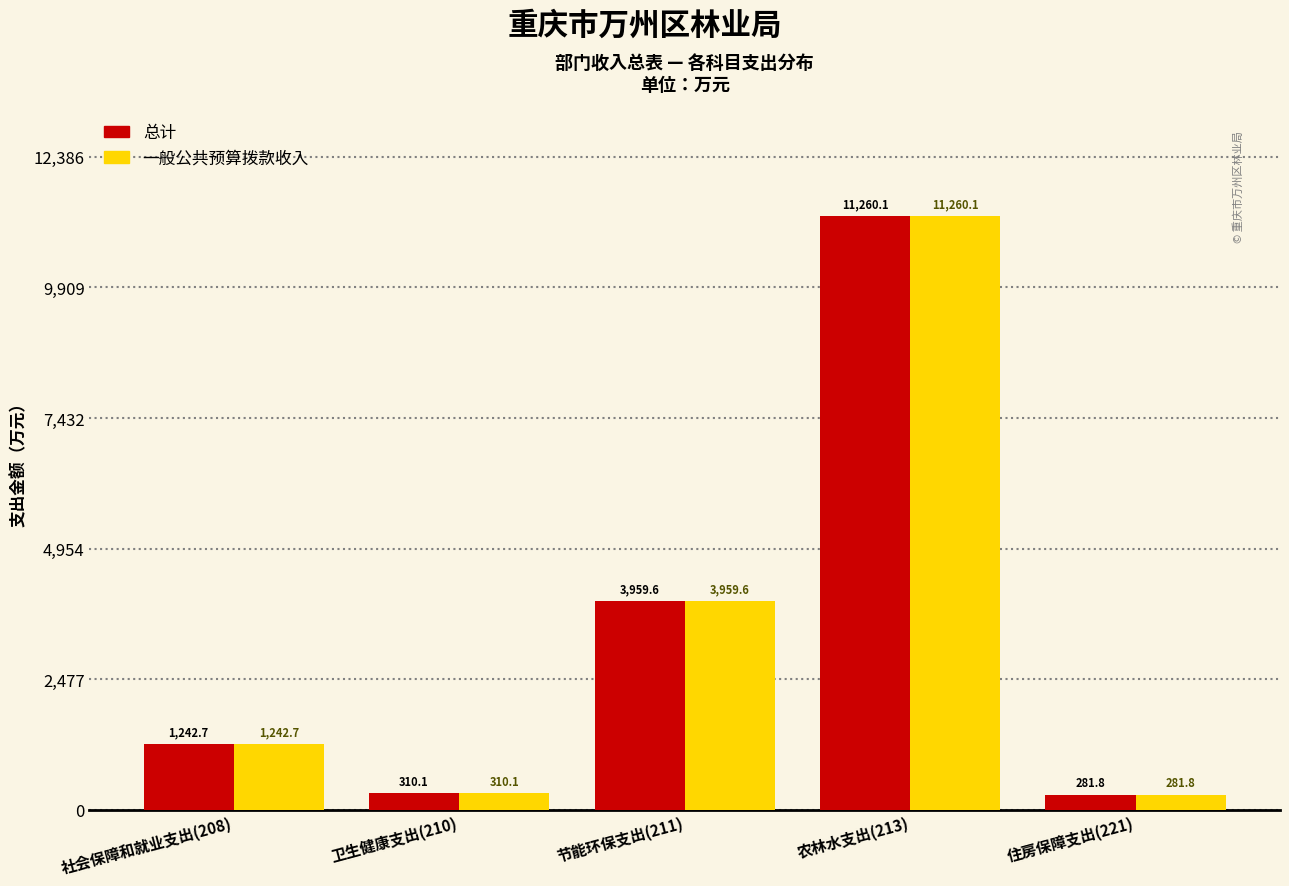

Reading right to left, transcribe all the data shown in this chart.

总计: 住房保障支出(221)=281.8	农林水支出(213)=11260.1	节能环保支出(211)=3959.6	卫生健康支出(210)=310.1	社会保障和就业支出(208)=1242.7
一般公共预算拨款收入: 住房保障支出(221)=281.8	农林水支出(213)=11260.1	节能环保支出(211)=3959.6	卫生健康支出(210)=310.1	社会保障和就业支出(208)=1242.7